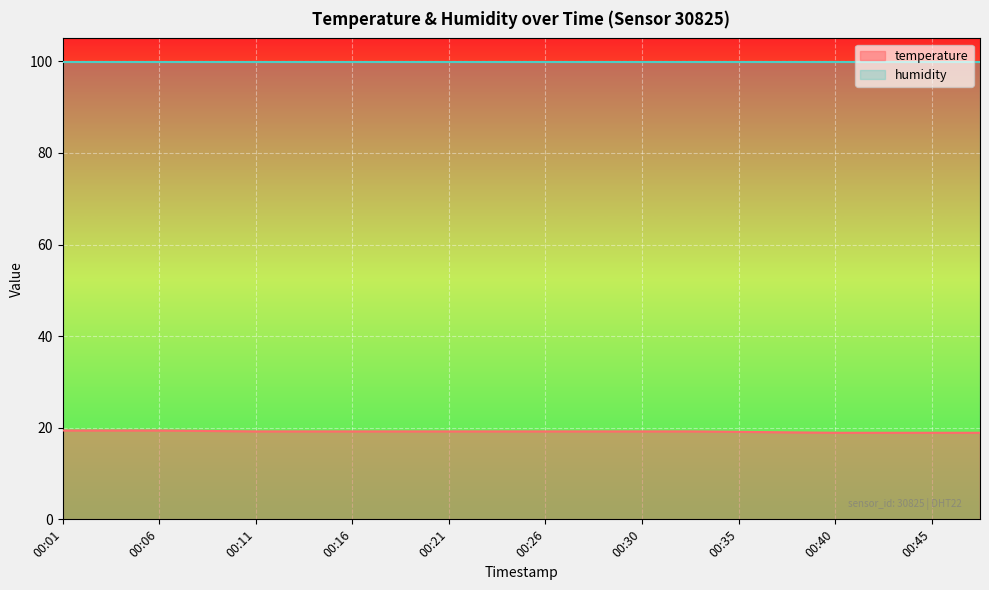

How many data points are less than 19?

4